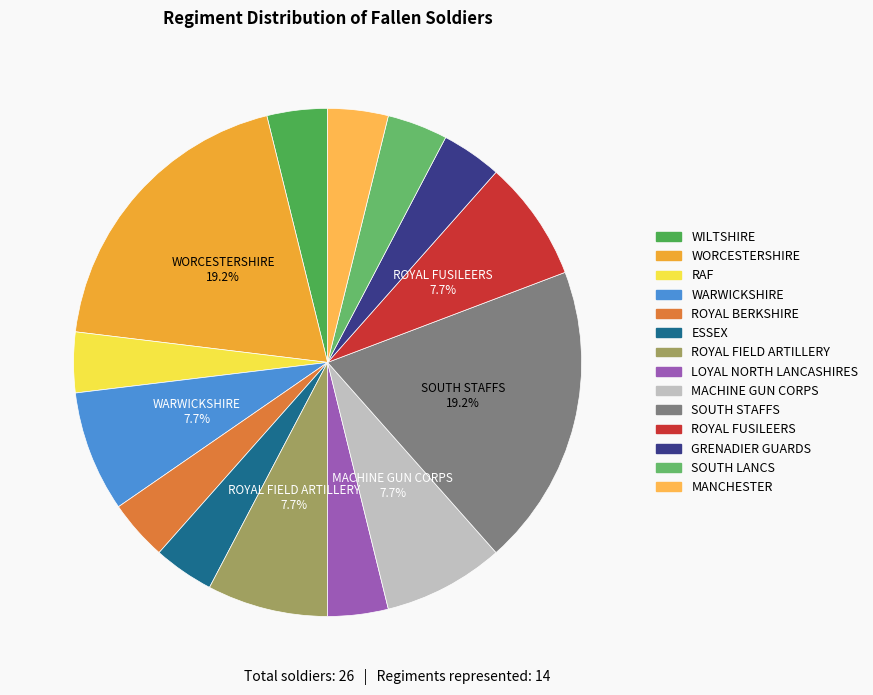

How many slices are in this pie chart?

14